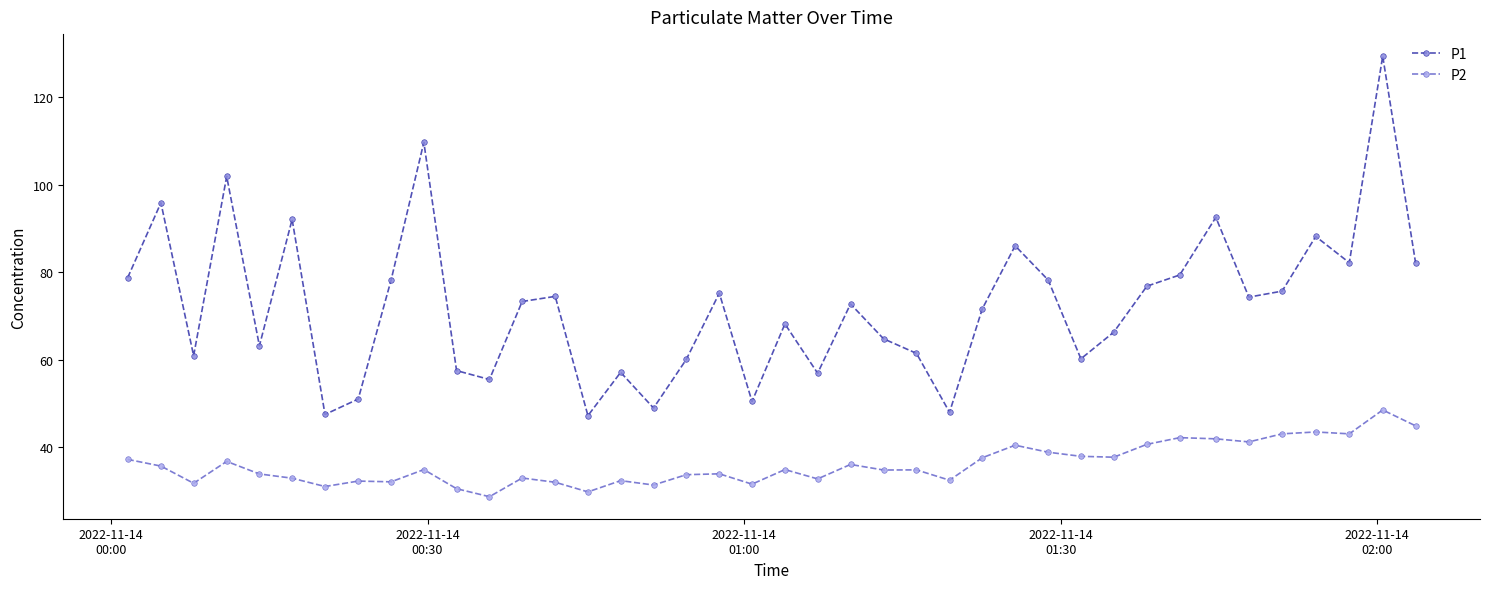

How many categories are shown in the chart?

40